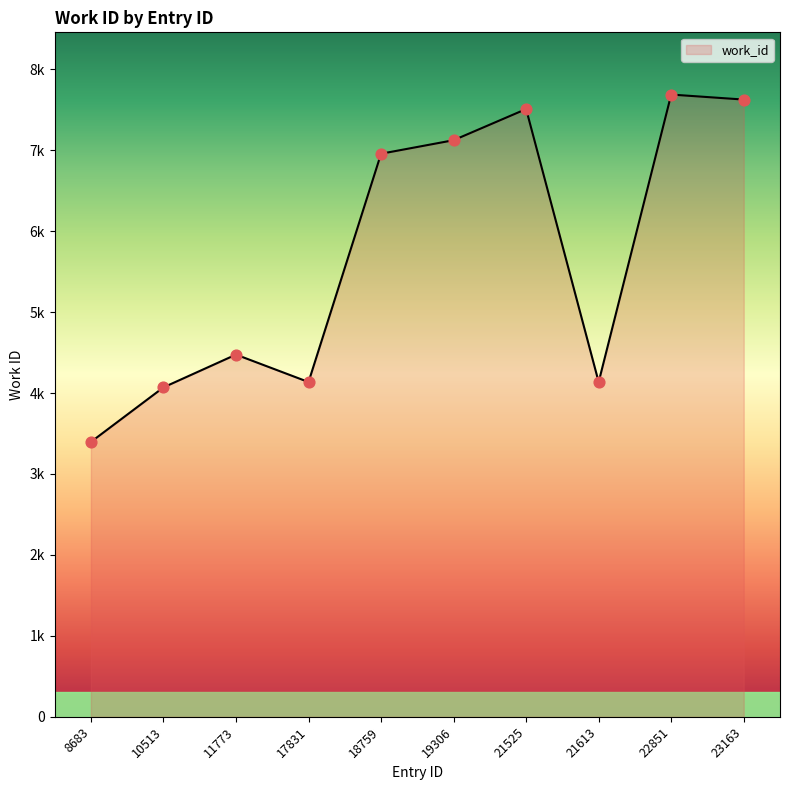

Between 19306 and 11773, which is larger?

19306